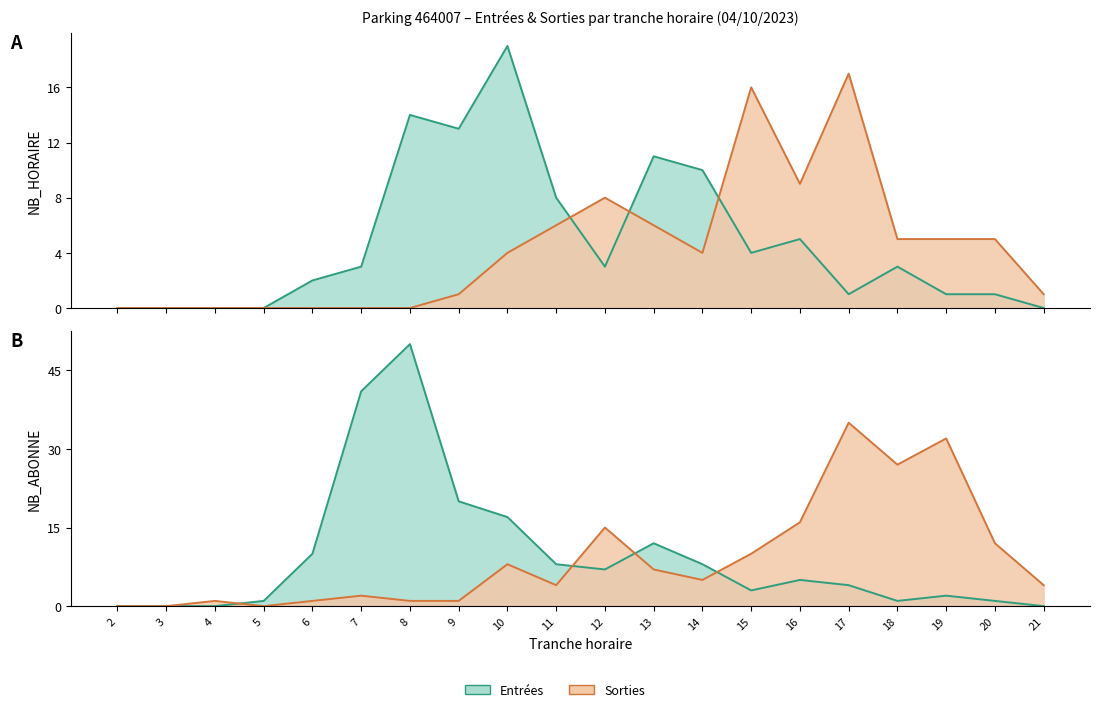

Which series ends up on top after the final intersection of SORTIES_NB_HORAIRE and ENTREES_NB_HORAIRE?

SORTIES_NB_HORAIRE